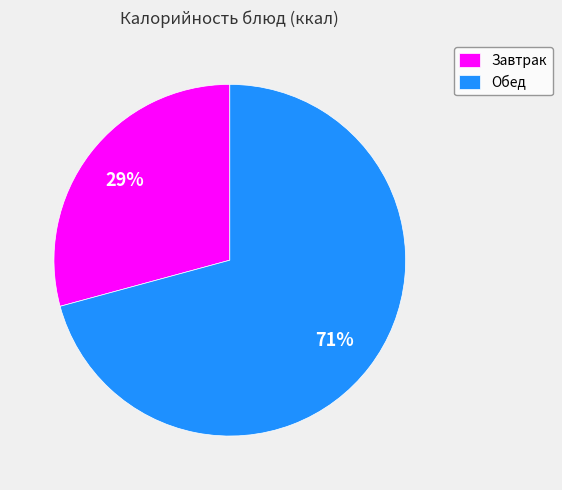

What is the largest slice in the pie chart?

Обед